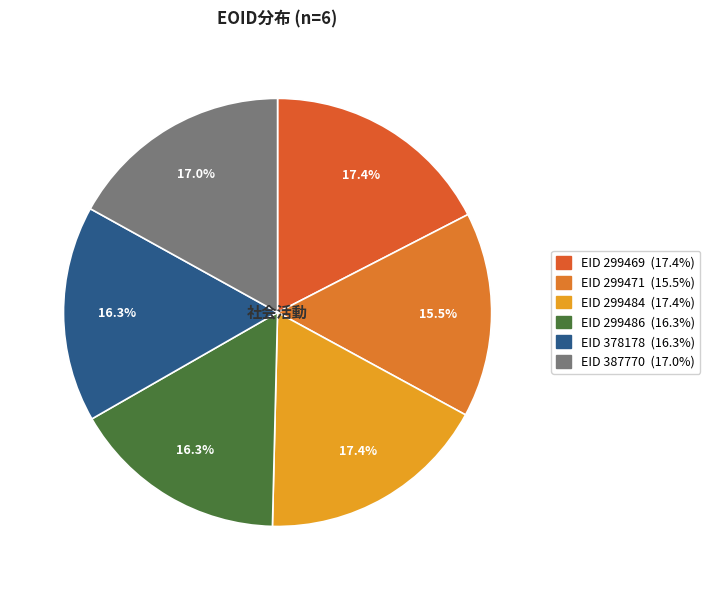

To the nearest percent, what is the difference between the largest and smallest slice percentages?

2%